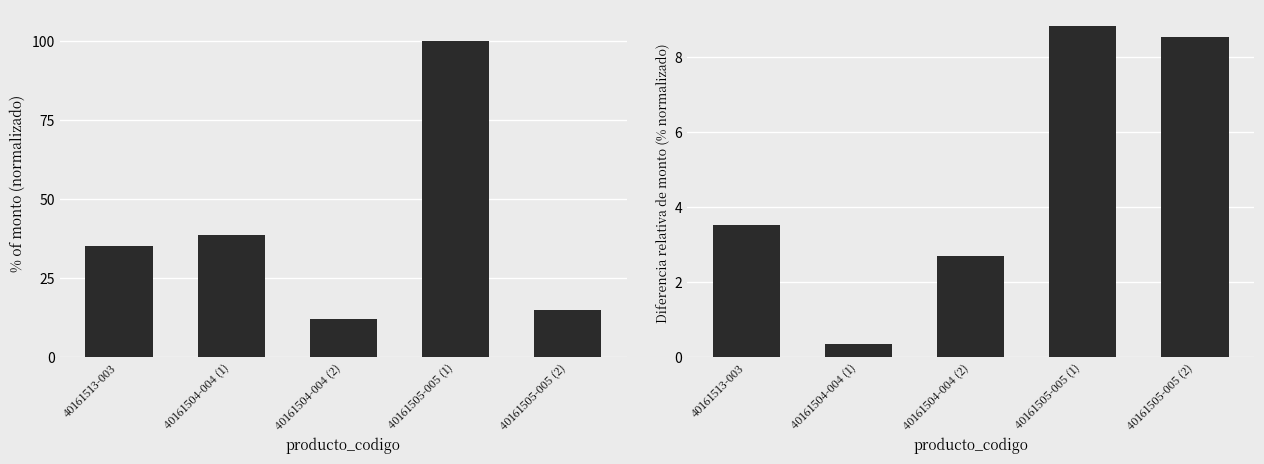

True or false: monto (normalizado) has a value of 173.9 at 40161505-005 (1).

False